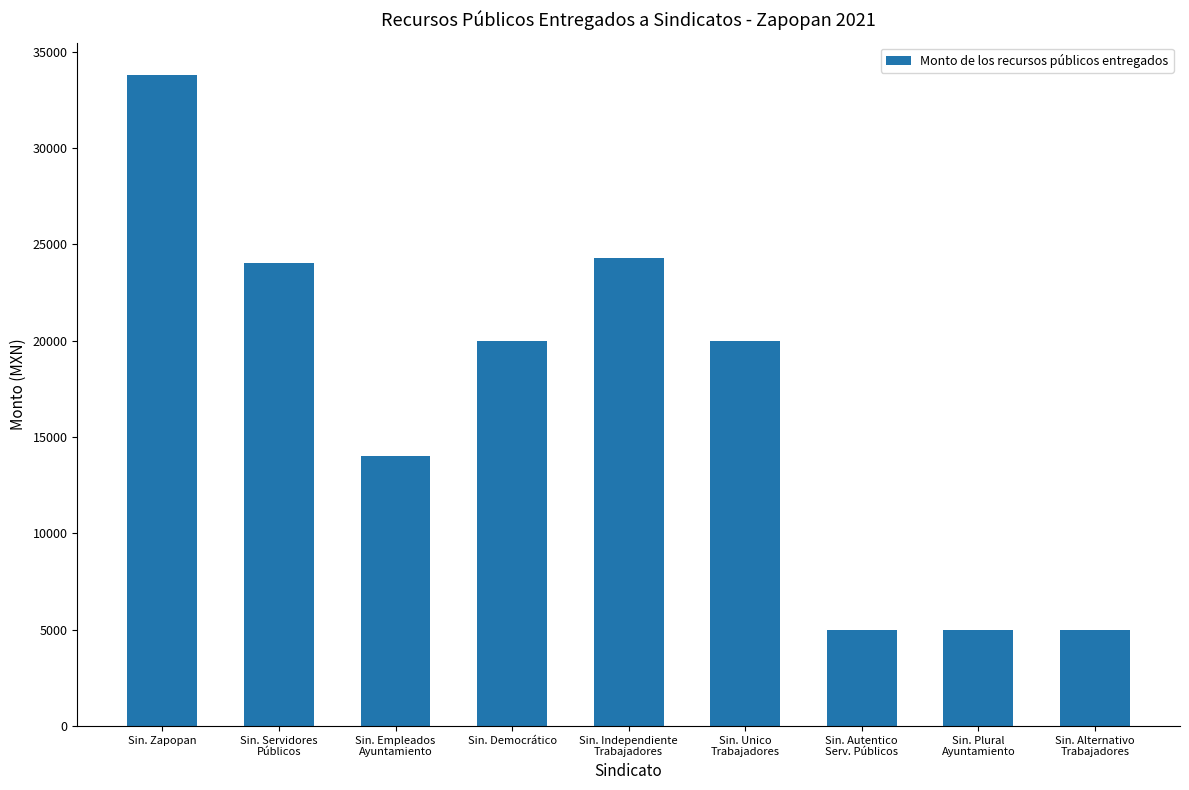

What is the difference between the values at Sin. Independiente
Trabajadores and Sin. Democrático?

4304